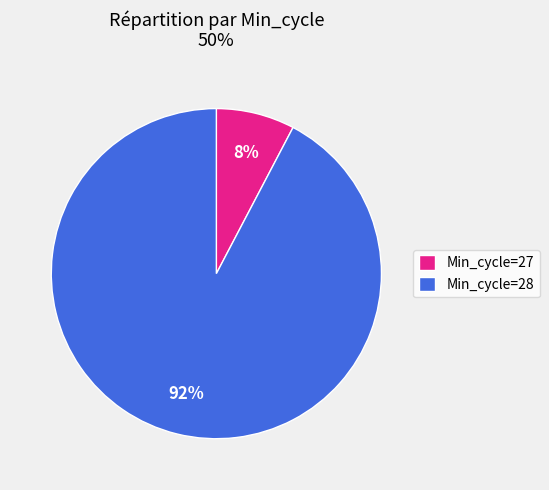

Which category has the smallest portion of the pie?

Min_cycle=27